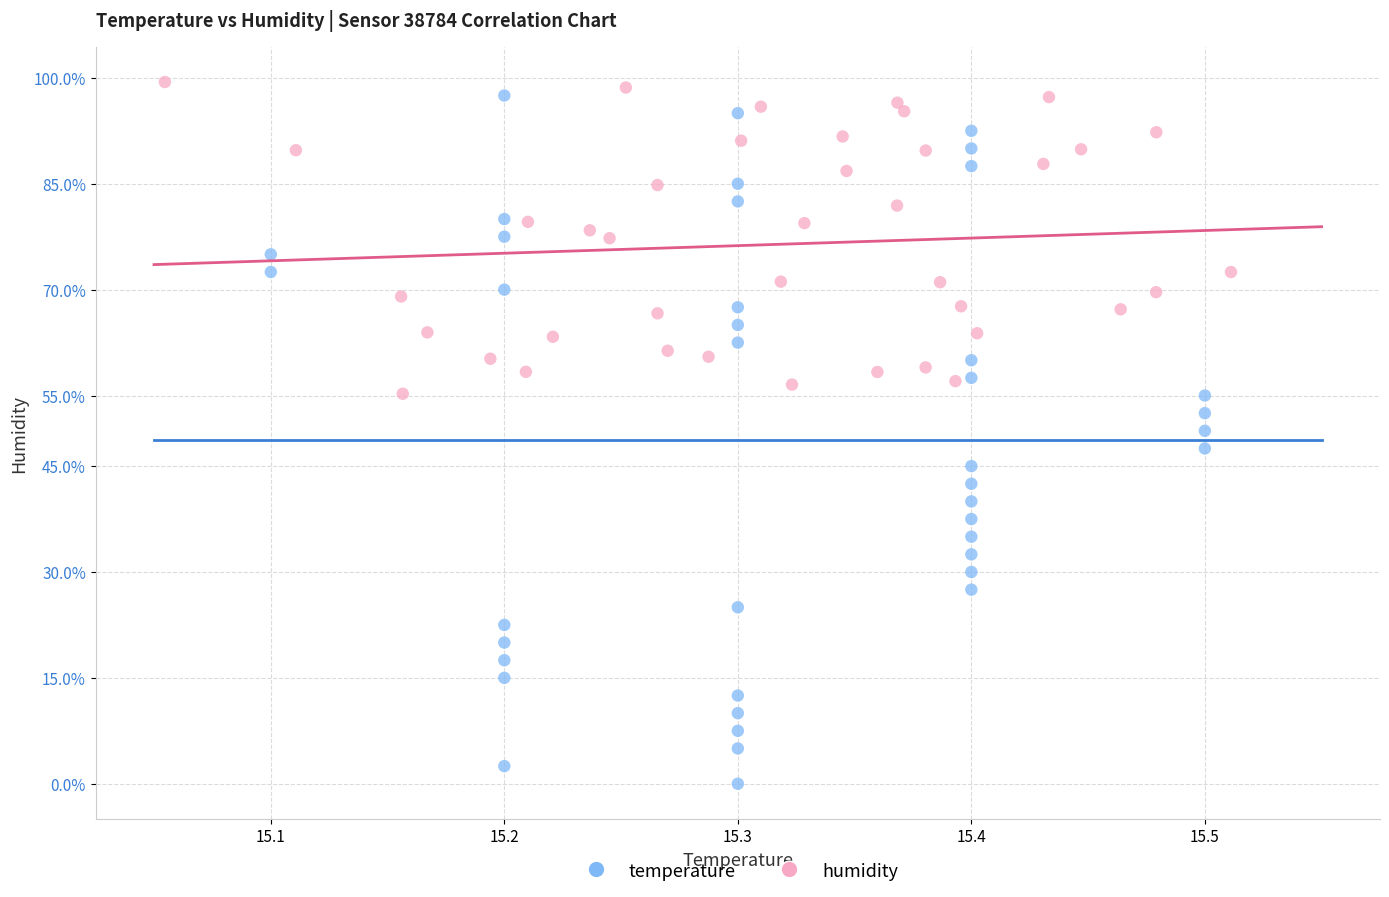

What are all the series names shown in the legend?

temperature, humidity